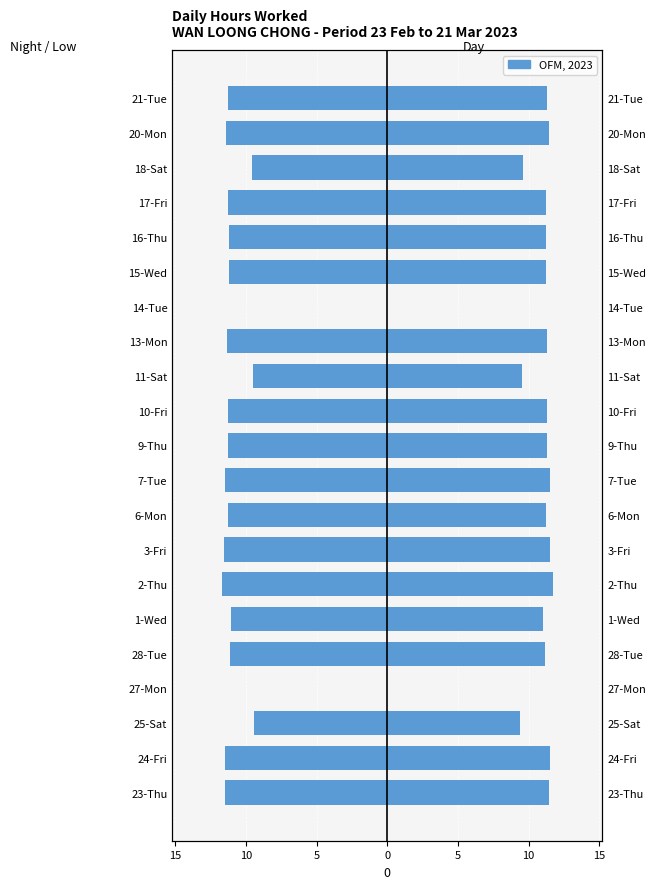

Where is Hours Worked nearest to the value 5?

25-Sat